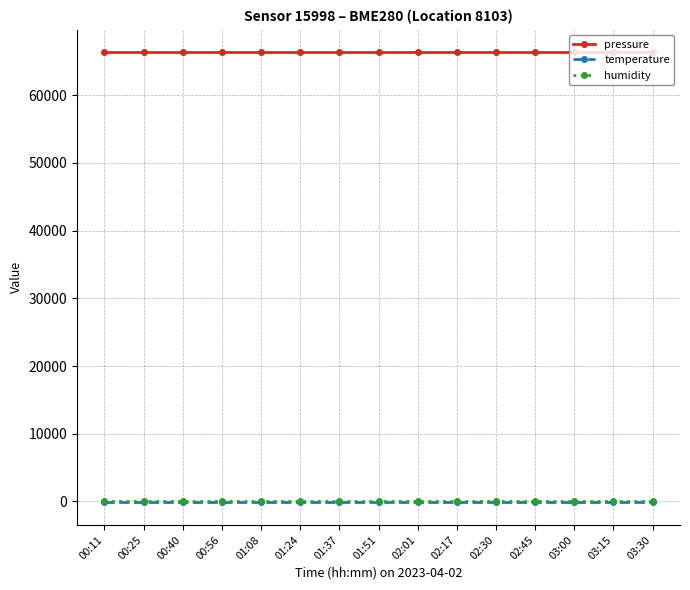

Reading left to right, transcribe all the data shown in this chart.

pressure: 66331.8	66331.8	66331.8	66331.8	66331.8	66331.8	66331.8	66331.8	66331.8	66331.8	66331.8	66331.8	66331.8	66331.8	66331.8
temperature: -142.6	-142.6	-142.6	-142.6	-142.6	-142.6	-142.6	-142.6	-142.6	-142.6	-142.6	-142.6	-142.6	-142.6	-142.6
humidity: 100.0	100.0	100.0	100.0	100.0	100.0	100.0	100.0	100.0	100.0	100.0	100.0	100.0	100.0	100.0